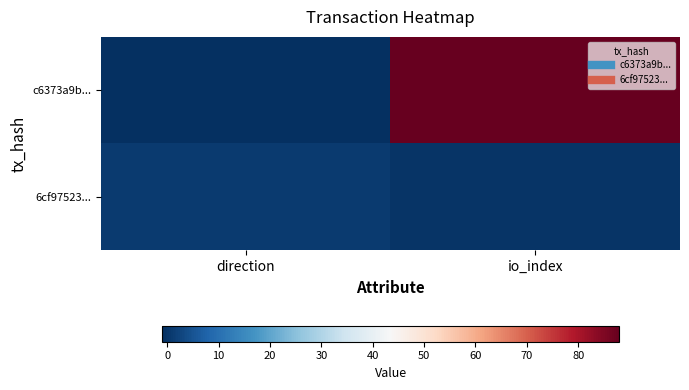

Reading left to right, transcribe all the data shown in this chart.

c6373a9b...: direction=-1	io_index=88
6cf97523...: direction=1	io_index=0